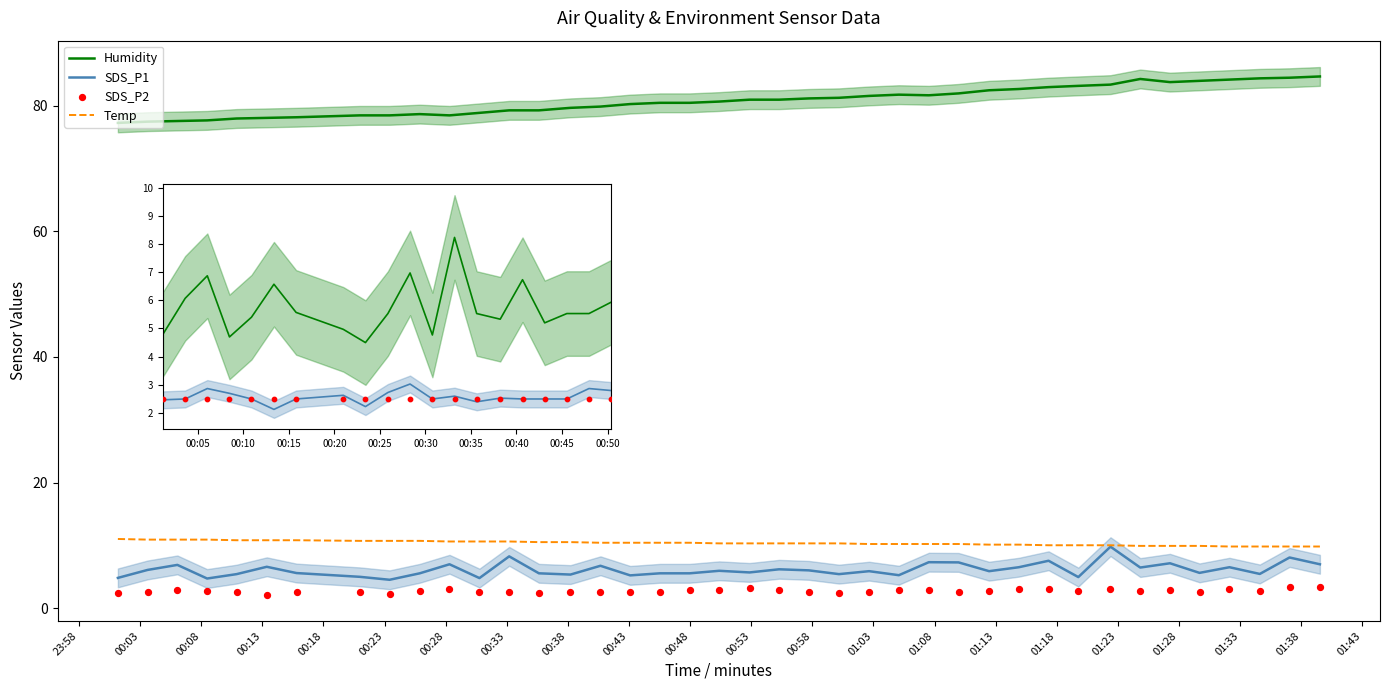

What is the total value across all series at 2022/04/12 01:32:08?

103.6